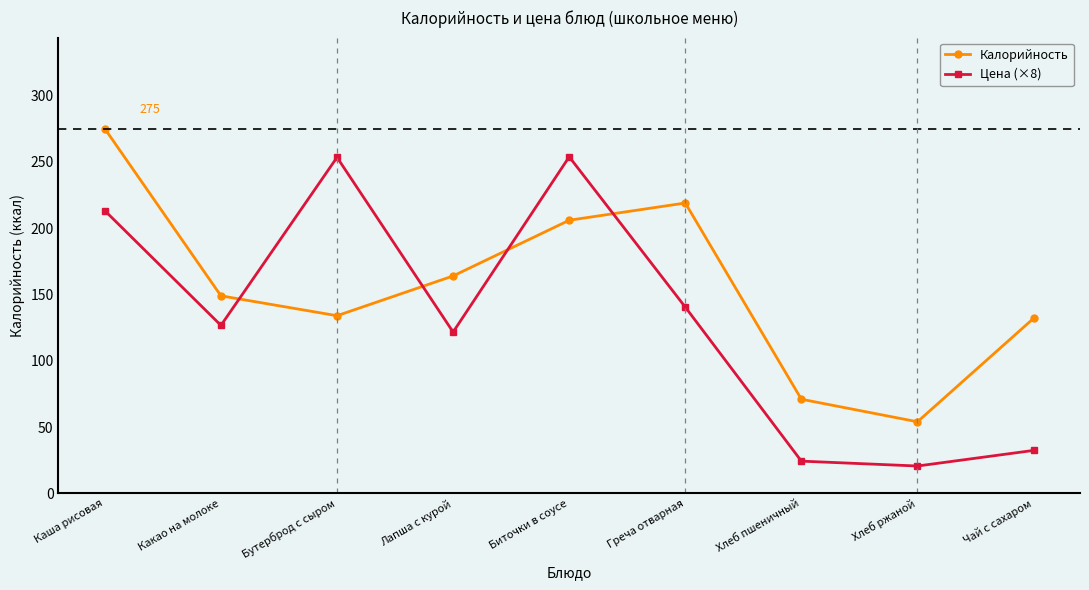

How many lines are shown in the chart?

2